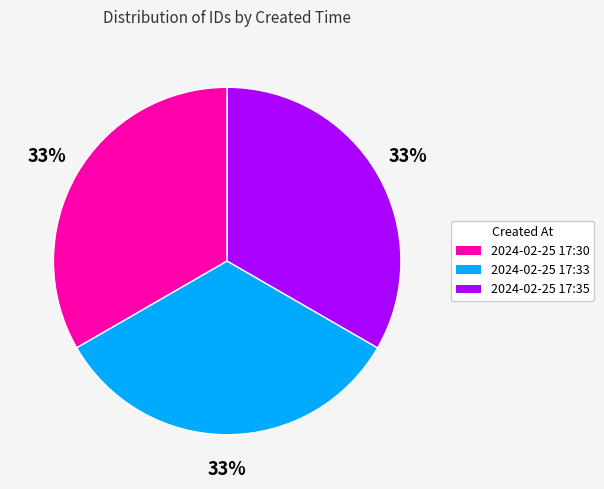

What percentage is the 2024-02-25 17:33 slice, to the nearest percent?

33%